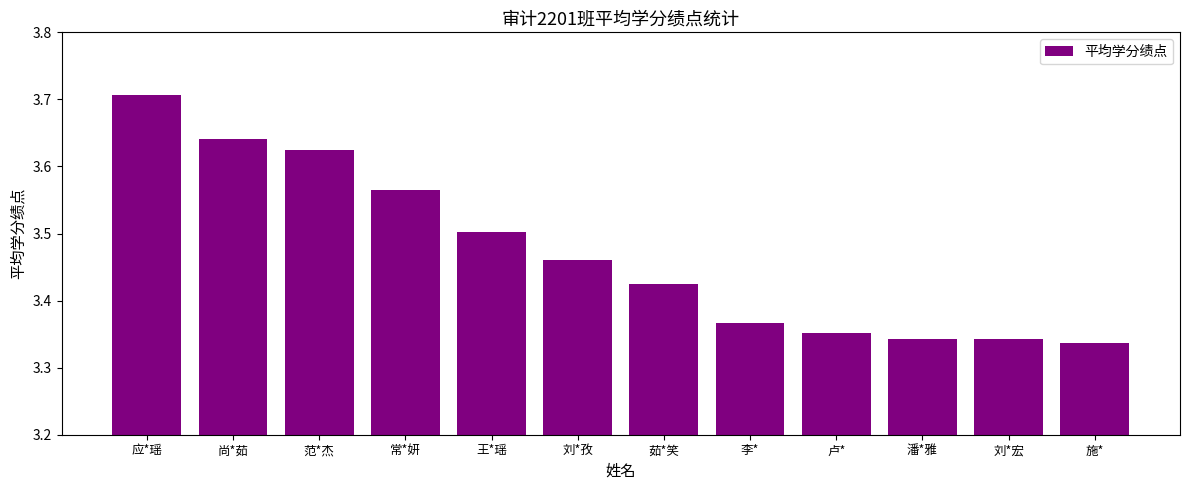

What is the label of the 1st bar from the left?

应*瑶